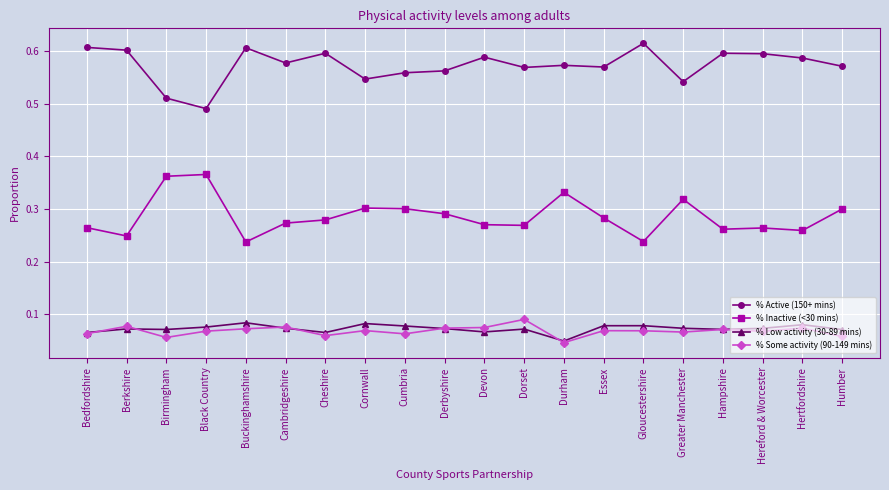

Is it true that % Inactive (<30 mins) equals 0.4 at Hereford & Worcester?

False